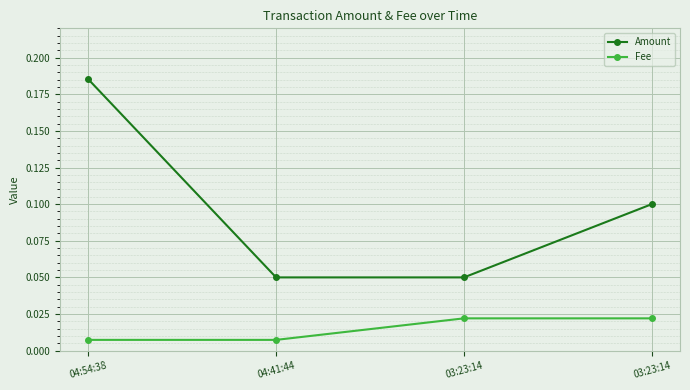

How many categories are shown in the chart?

4